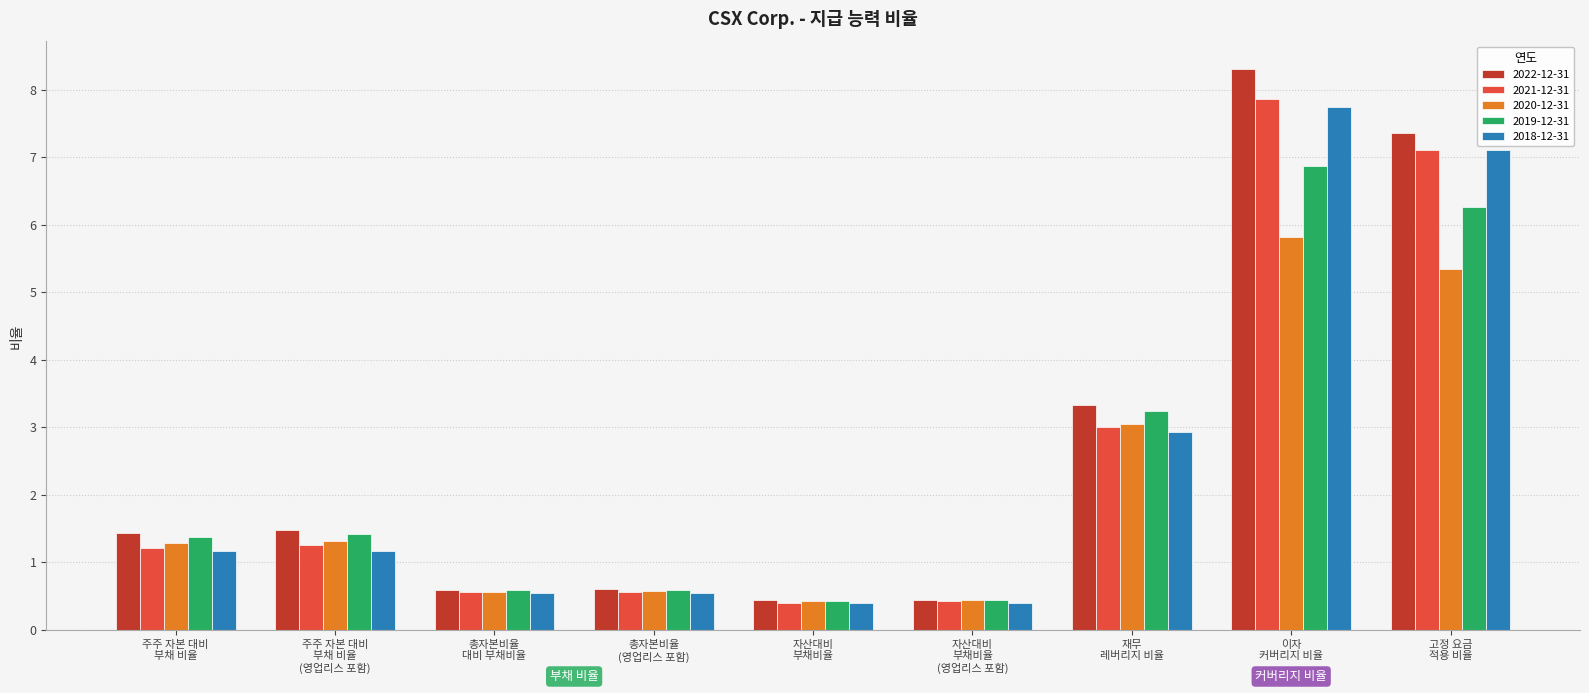

Which series changed the most between 총자본비율
(영업리스 포함) and 자산대비
부채비율
(영업리스 포함)?

2022-12-31